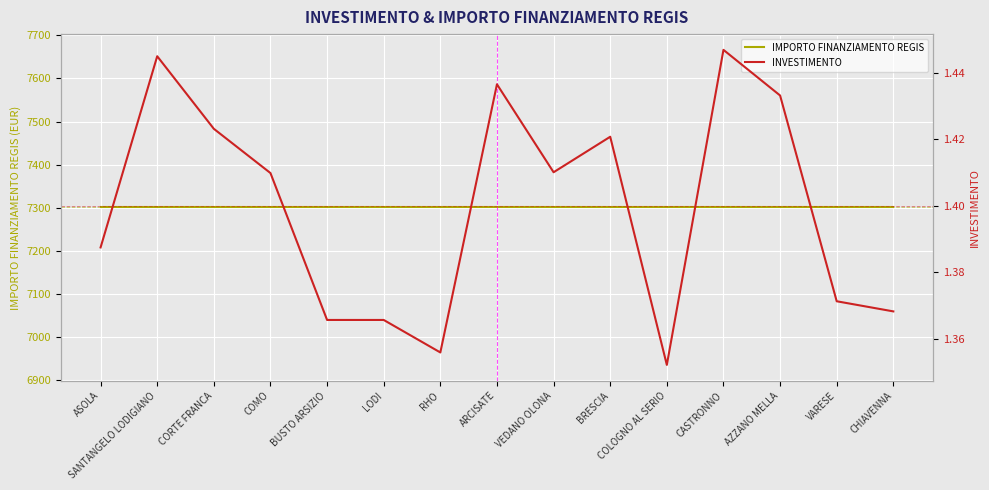

Rank the series by their maximum value, from highest to lowest.

IMPORTO FINANZIAMENTO REGIS, INVESTIMENTO